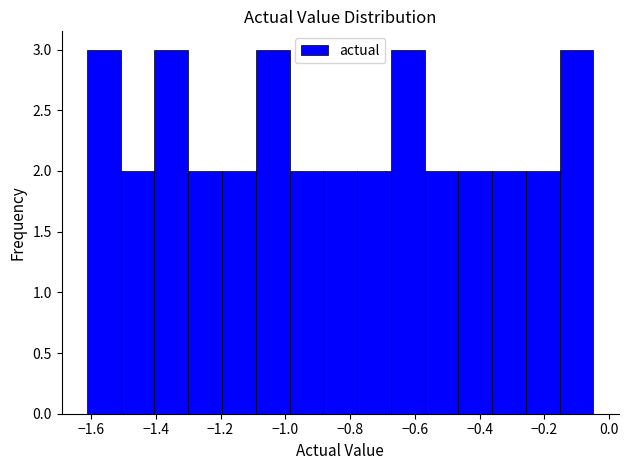

How tall is the bar that spans -0.78 to -0.68 on the x-axis? Neither the bar edges nor the heights are printed on the chart, so give them approximately, as read against the axes.

2